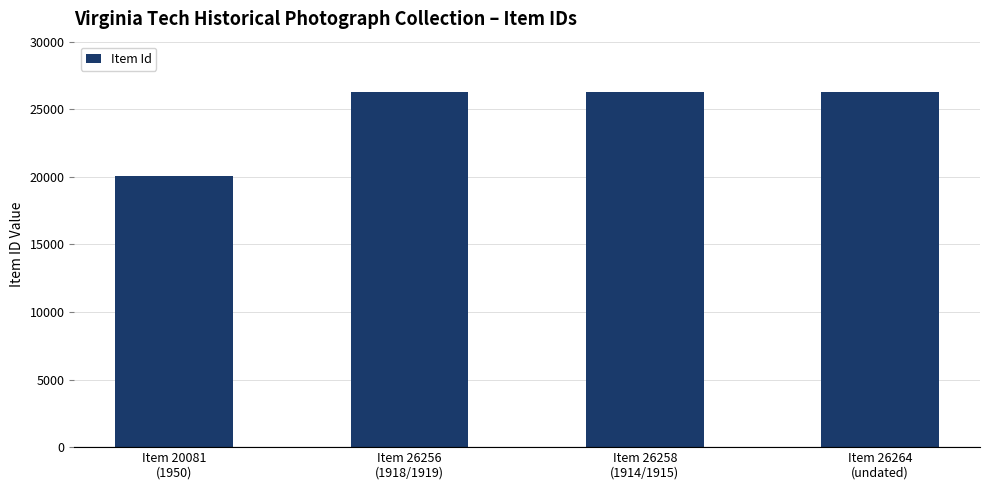

The chart shows a value of 20081 at Item 20081
(1950). True or false?

True